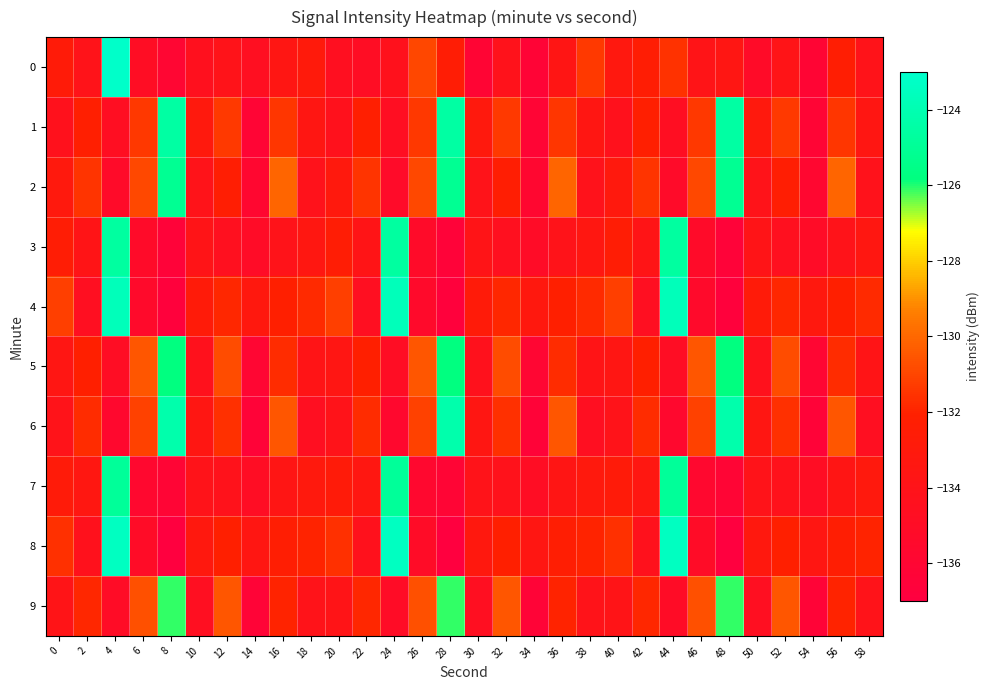

At which category is the sum across all series the highest?

4